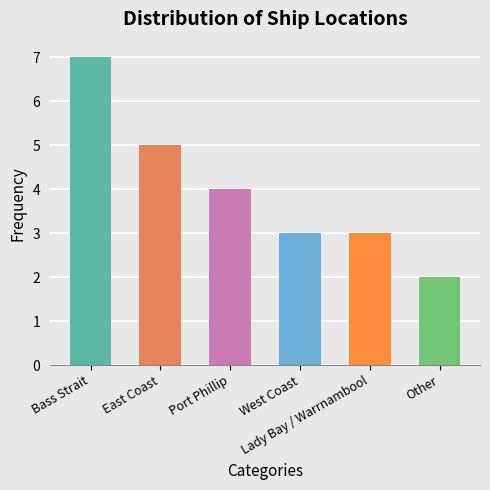

What is the difference between the values at Lady Bay / Warrnambool and Bass Strait?

4